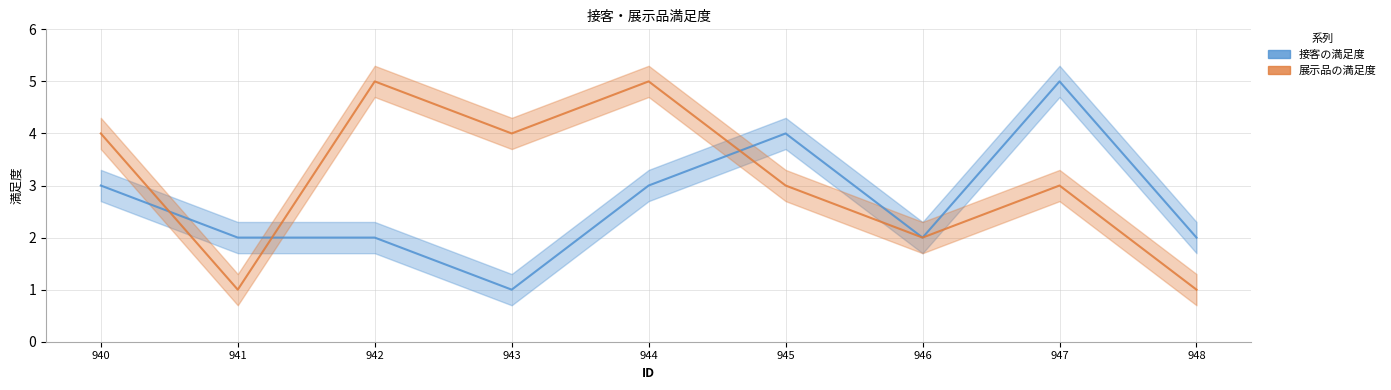

How many times do 接客の満足度 and 展示品の満足度 cross each other?

3